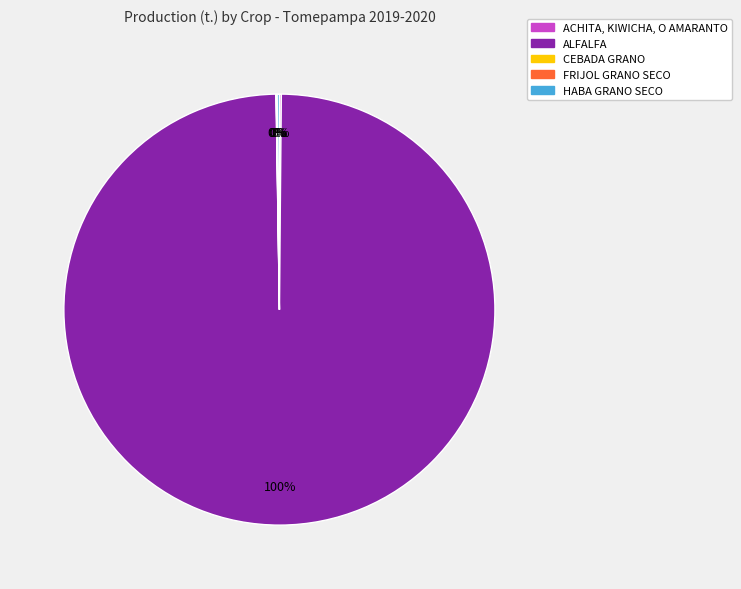

What is the largest slice in the pie chart?

ALFALFA